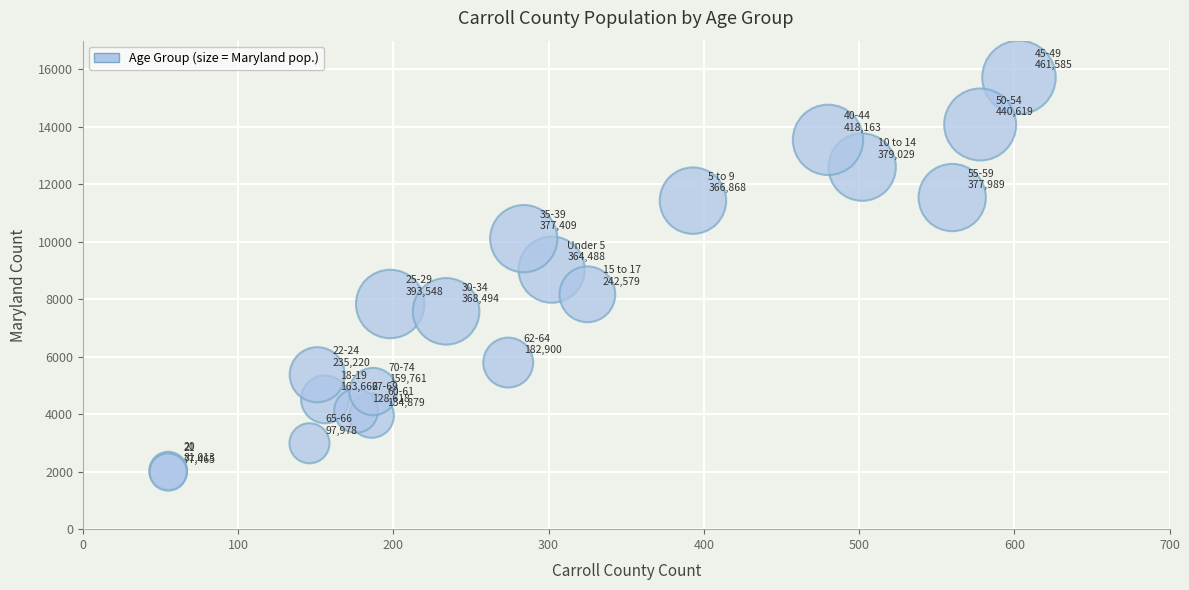

What Y value in the scatter plot is closest to 8855?

9031